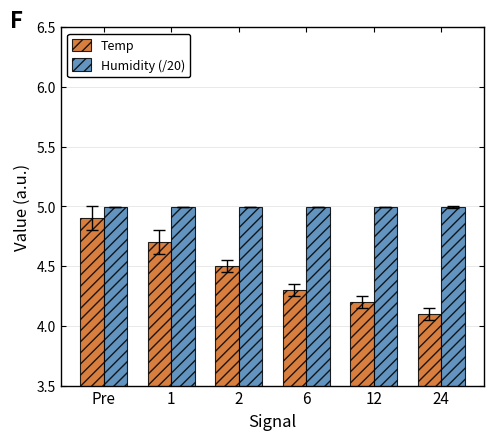

What is the sum of all Temp values?

26.7